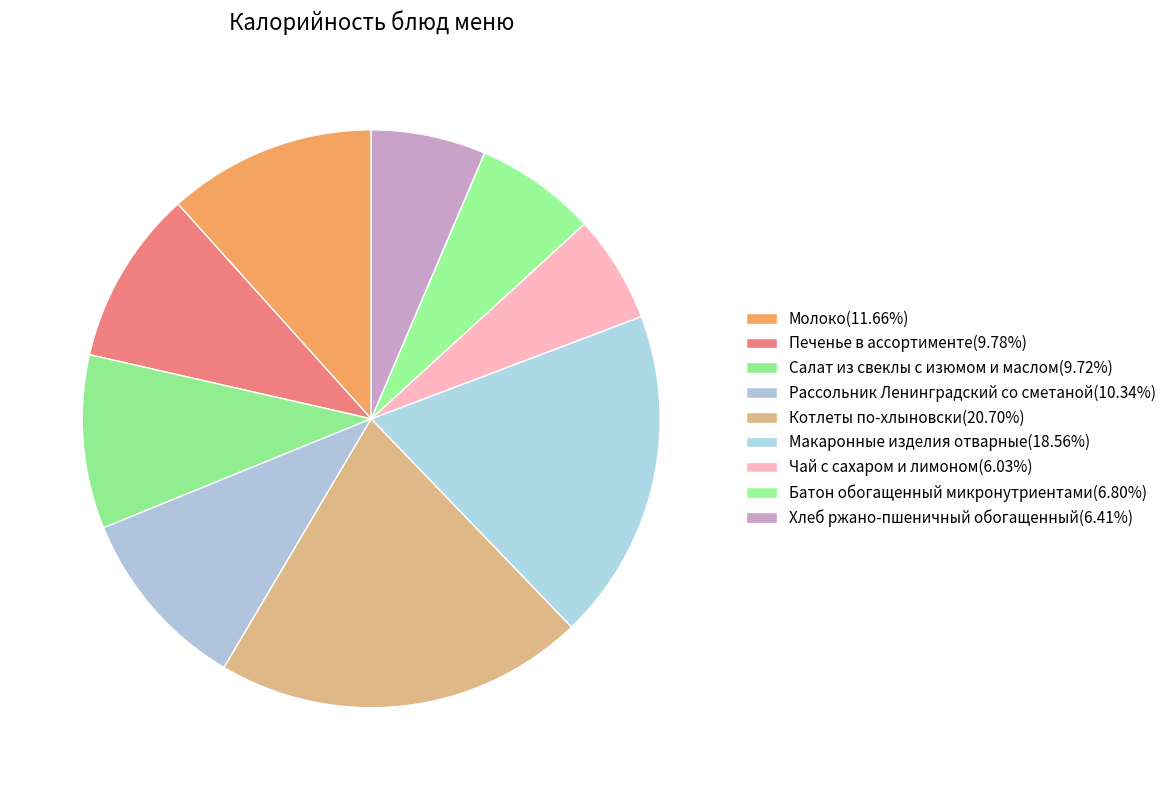

Count the number of slices in the pie.

9